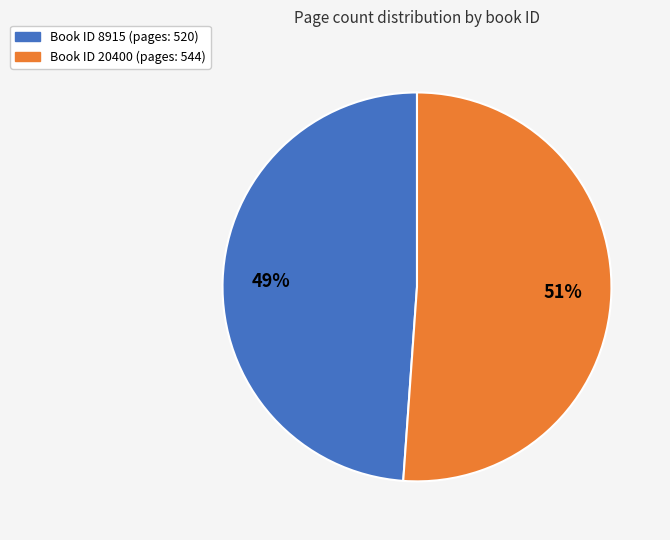

To the nearest percent, what is the difference between the largest and smallest slice percentages?

2%